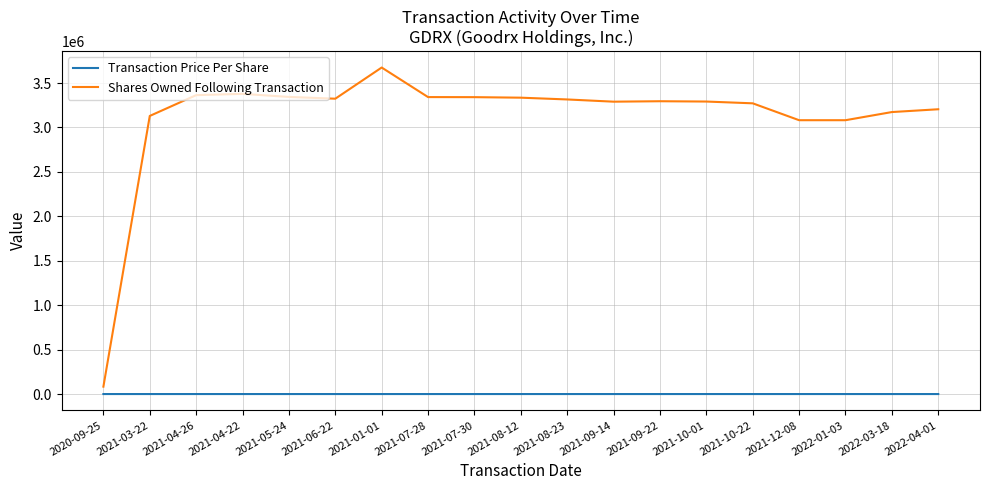

The value of Transaction Price Per Share at 2022-04-01 is 0.0. True or false?

True